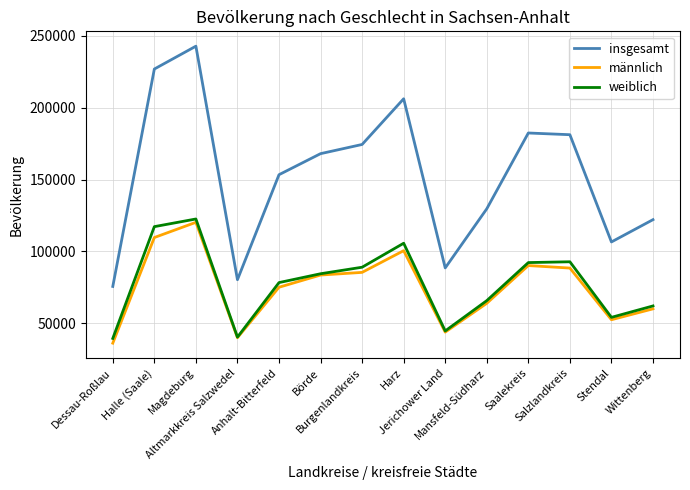

At how many categories does at least one series exceed 176848?

5